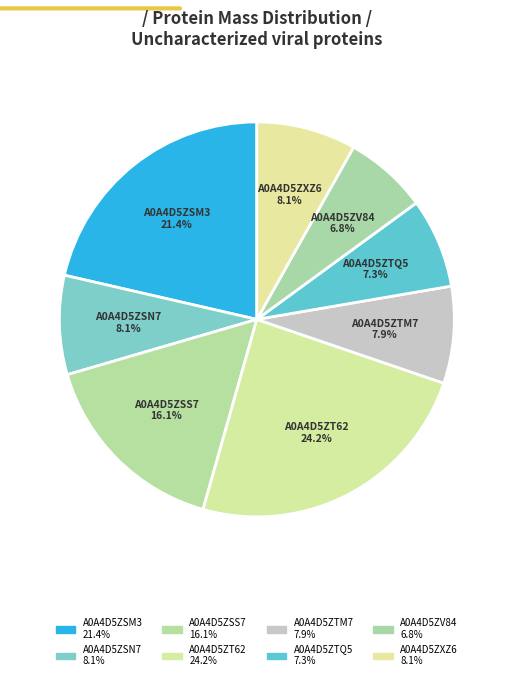

Is it true that A0A4D5ZSM3 is 21% of the pie?

True